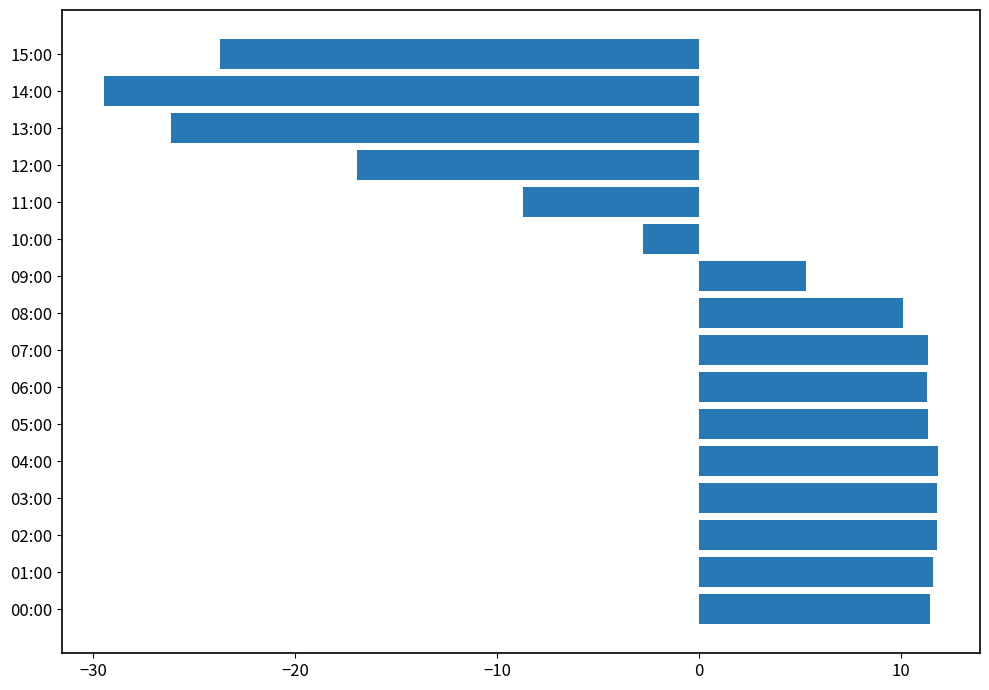

True or false: the data shows 11.3 at 05:00.

True